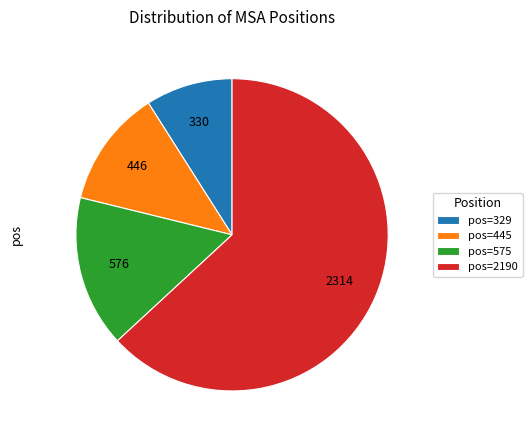

How many slices are in this pie chart?

4